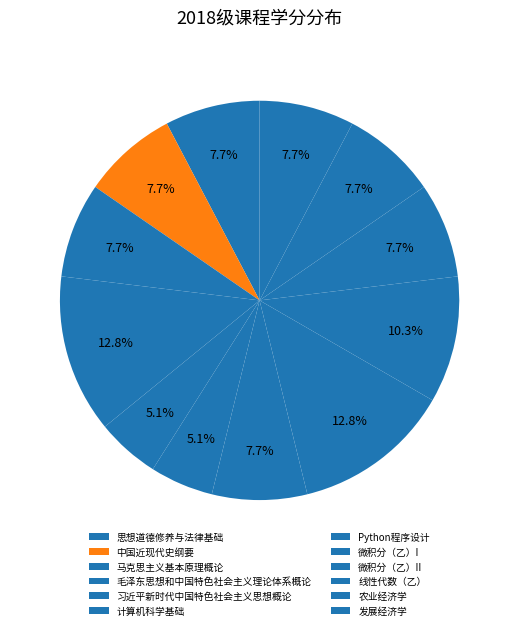

How many slices are in this pie chart?

12